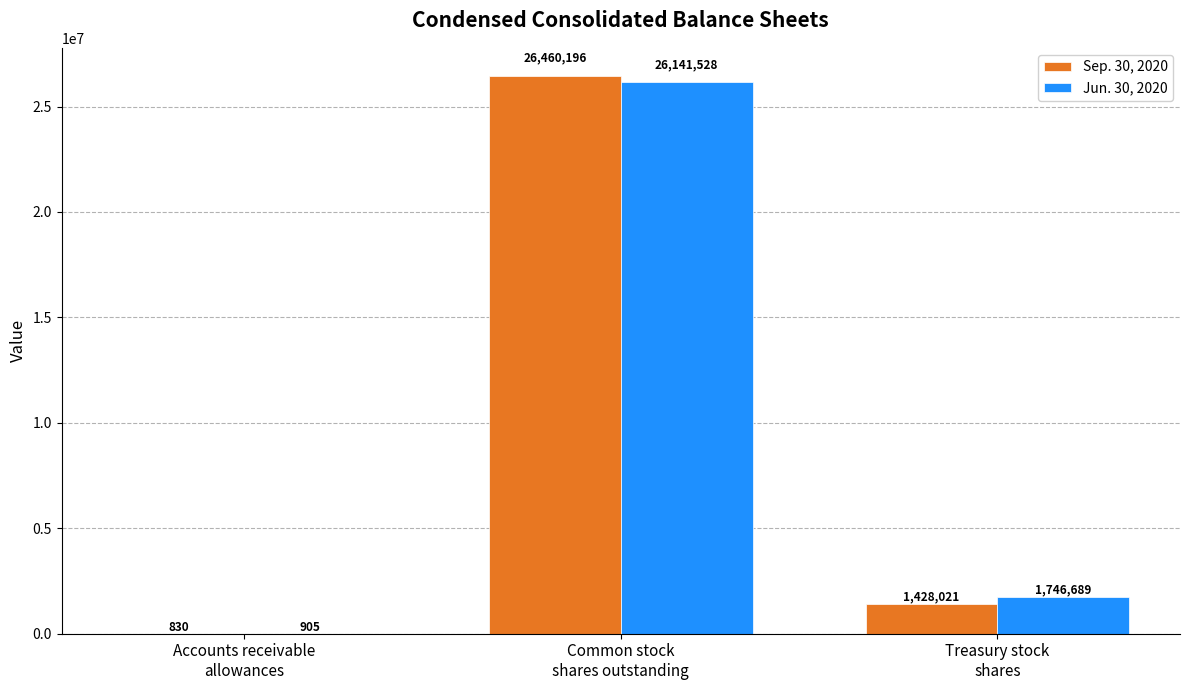

What is the difference between the Sep. 30, 2020 values at Common stock
shares outstanding and Accounts receivable
allowances?

26459366